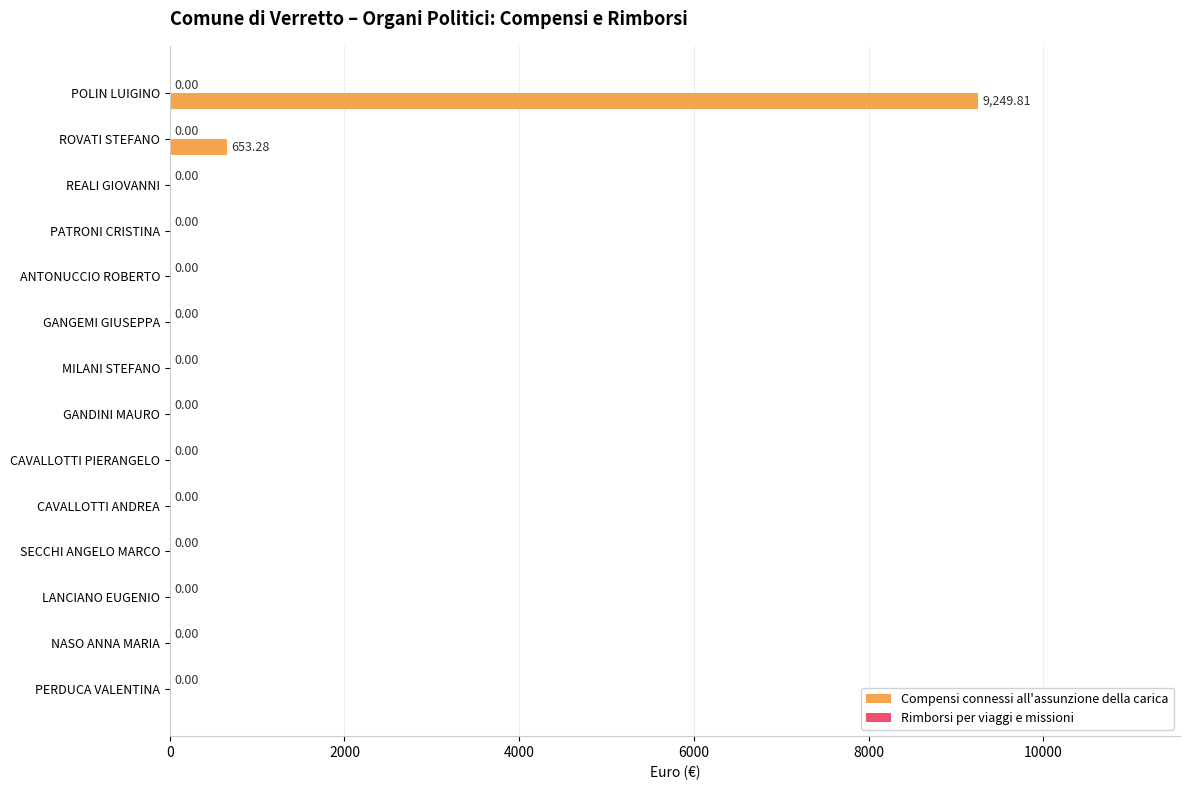

What is the sum of all values?

9903.1